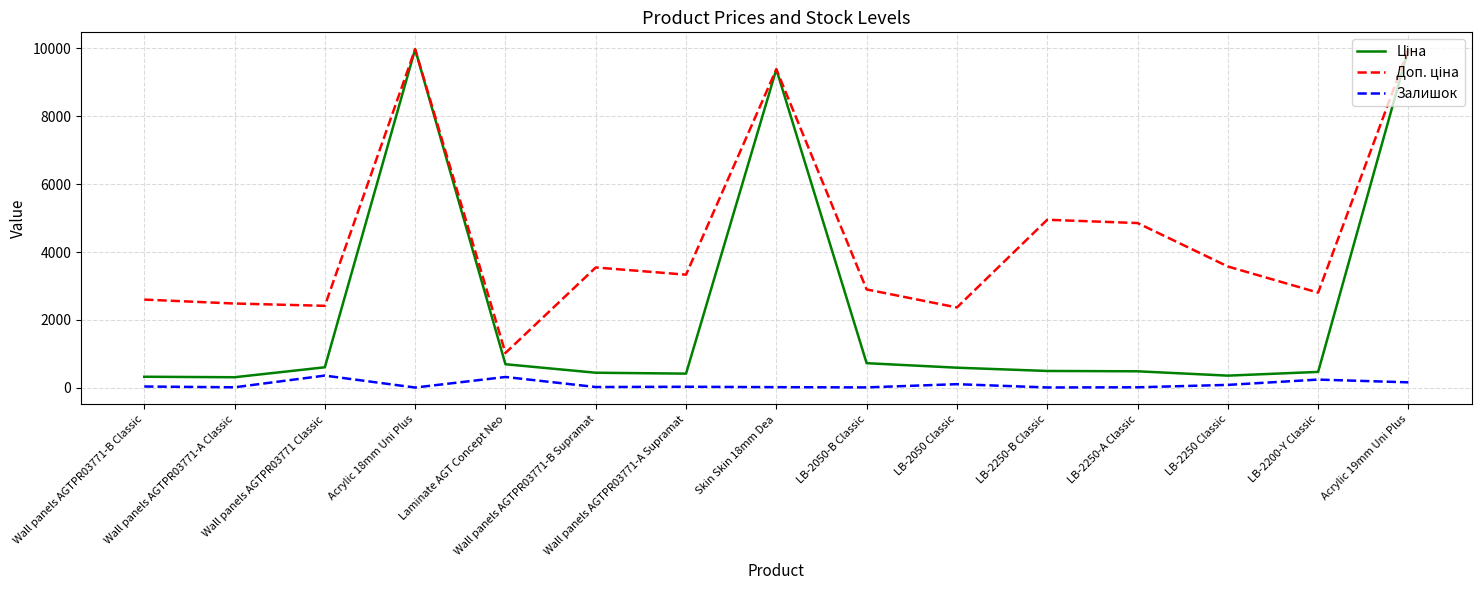

At LB-2200-Y Classic, list the series in order from smallest to largest.

Залишок, Ціна, Доп. ціна